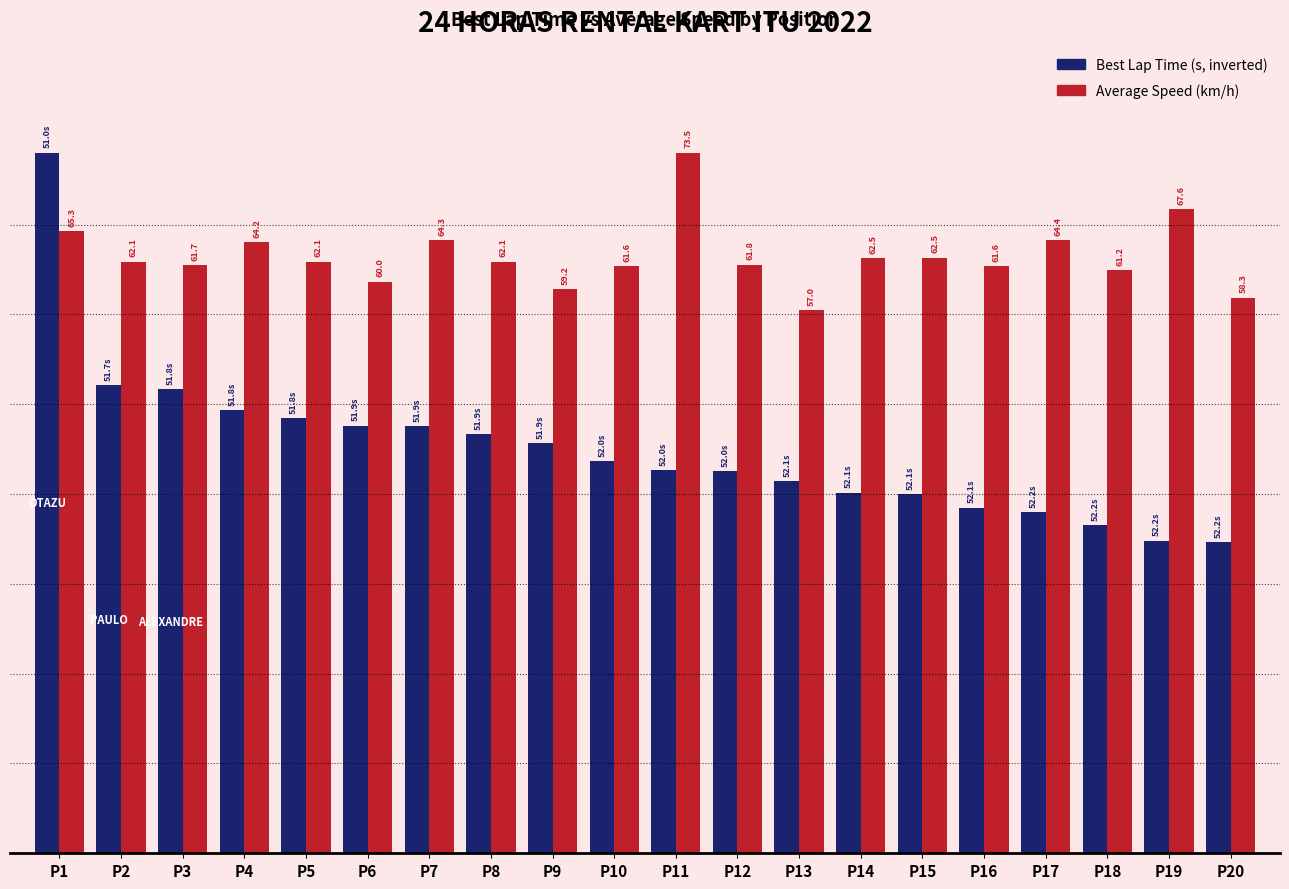

Reading left to right, transcribe all the data shown in this chart.

Best Lap Time (inverted, scaled): P1=39.0	P2=26.1	P3=25.8	P4=24.6	P5=24.2	P6=23.8	P7=23.8	P8=23.3	P9=22.8	P10=21.8	P11=21.3	P12=21.3	P13=20.7	P14=20.1	P15=20.0	P16=19.2	P17=19.0	P18=18.3	P19=17.4	P20=17.3
Average Speed (scaled): P1=34.6	P2=32.9	P3=32.7	P4=34.0	P5=32.9	P6=31.8	P7=34.1	P8=32.9	P9=31.4	P10=32.7	P11=39.0	P12=32.8	P13=30.2	P14=33.1	P15=33.1	P16=32.7	P17=34.1	P18=32.5	P19=35.8	P20=30.9